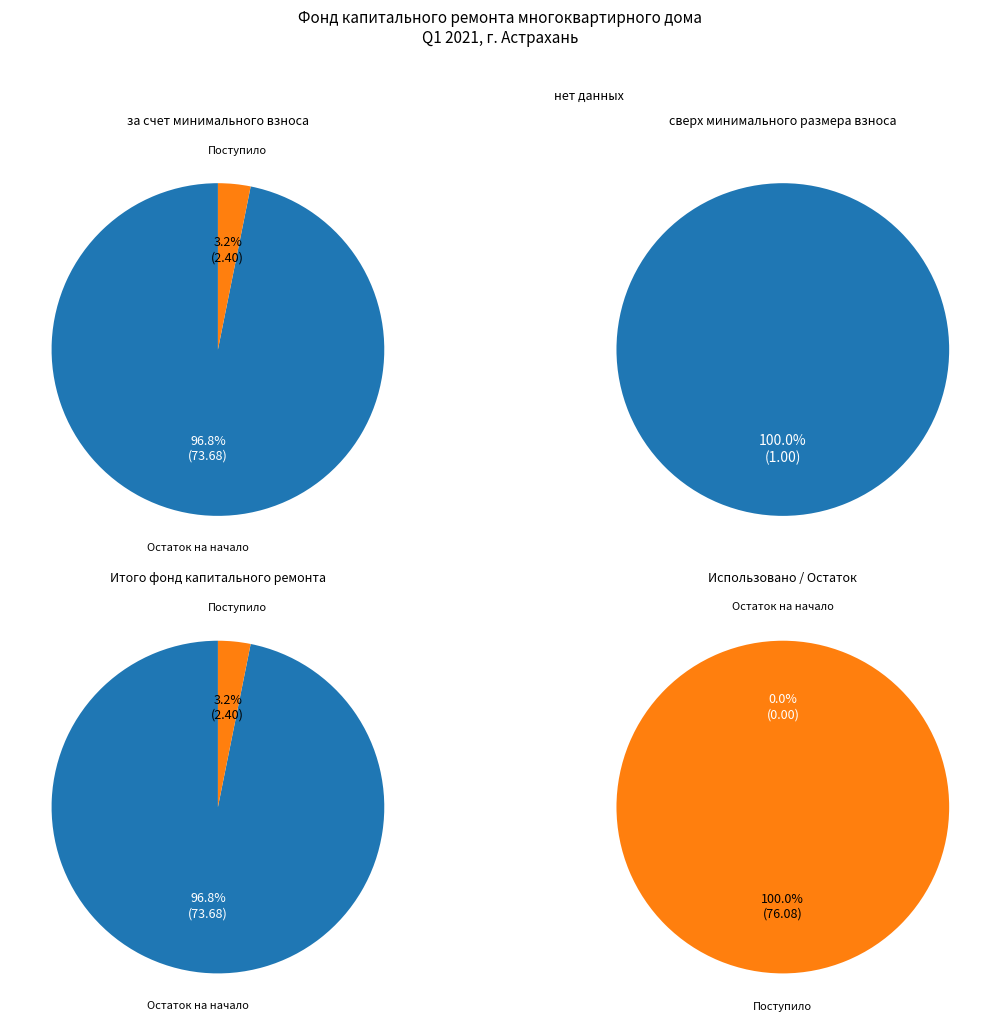

True or false: Использовано accounts for 0% of the total.

True